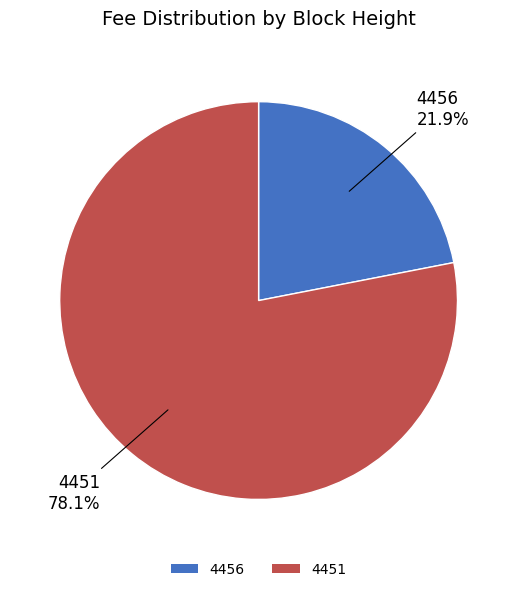

Is there a majority slice in this chart?

Yes